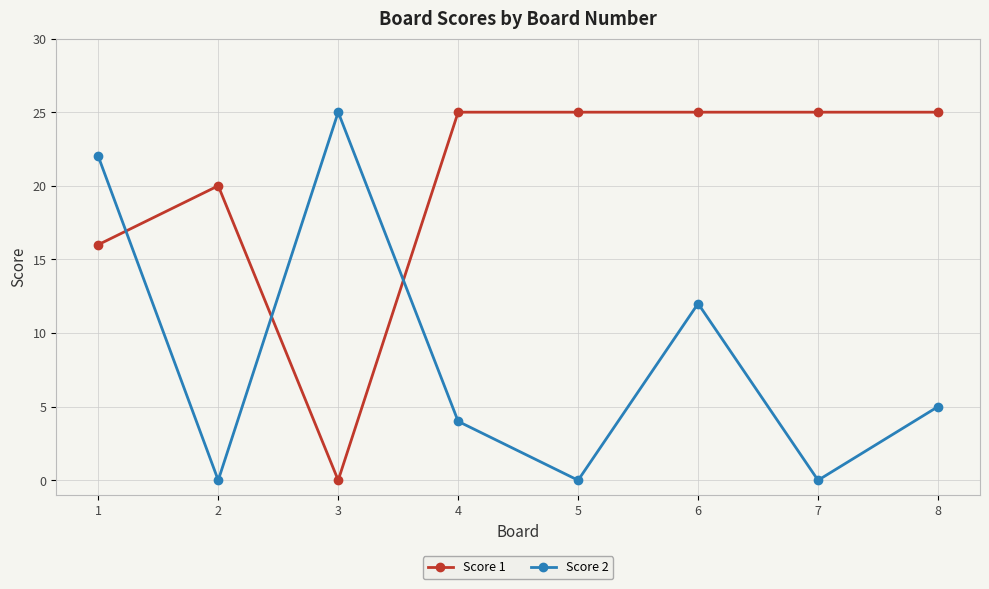

What is the spread (max minus min) of values at 8?

20